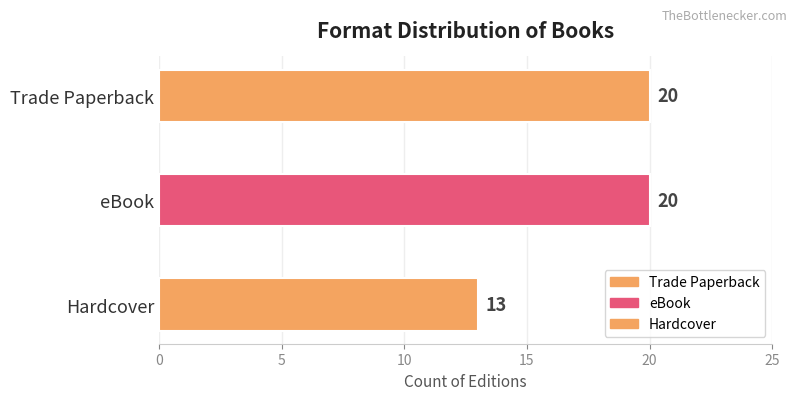

Count the values in the range 13 to 20.

3